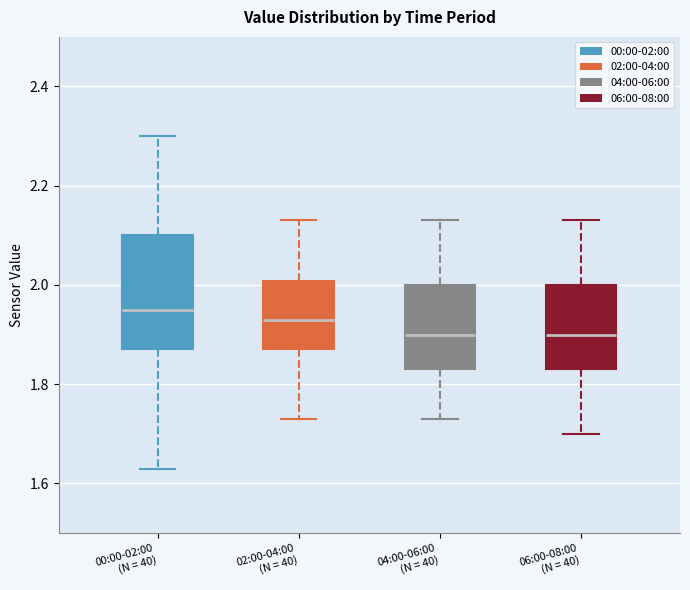

Reading left to right, read every box against the y-axis: the position of its median line, the range the box covers, and the ends of its whiskers. The values are not printed on the chart, so give them approximately, as read against the axis.

00:00-02:00 (N = 40): median 1.96, box 1.88 to 2.10, whiskers 1.64 to 2.30
02:00-04:00 (N = 40): median 1.94, box 1.88 to 2.00, whiskers 1.74 to 2.14
04:00-06:00 (N = 40): median 1.90, box 1.84 to 2.00, whiskers 1.74 to 2.14
06:00-08:00 (N = 40): median 1.90, box 1.84 to 2.00, whiskers 1.70 to 2.14